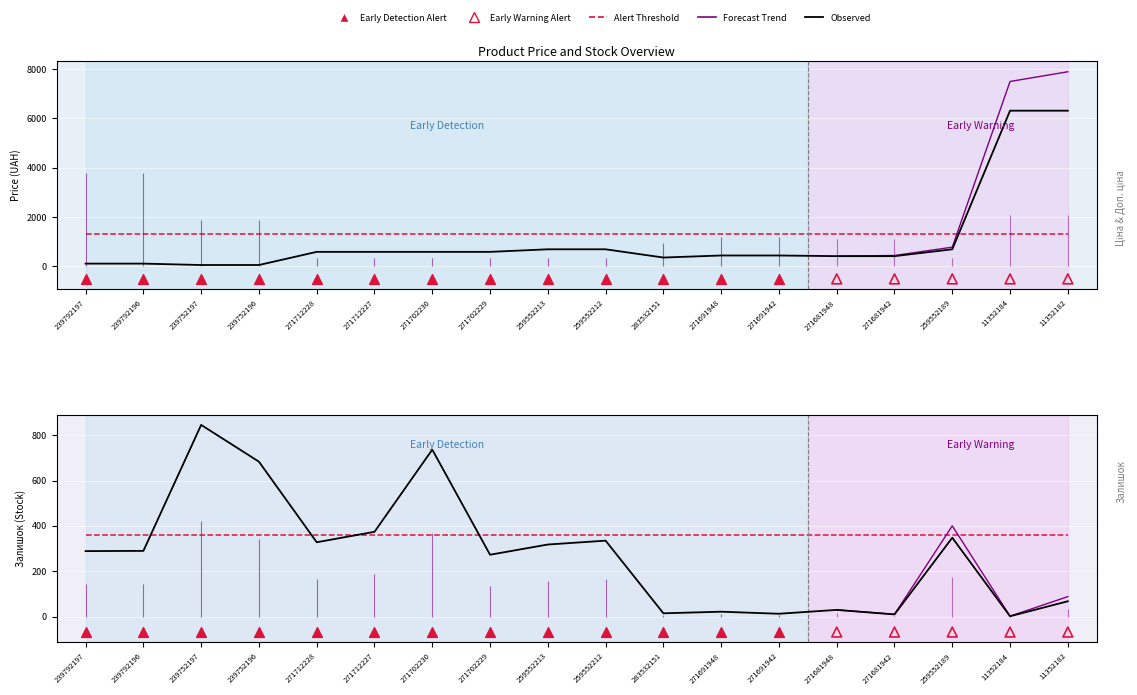

Which series has the largest total across all categories?

Ціна